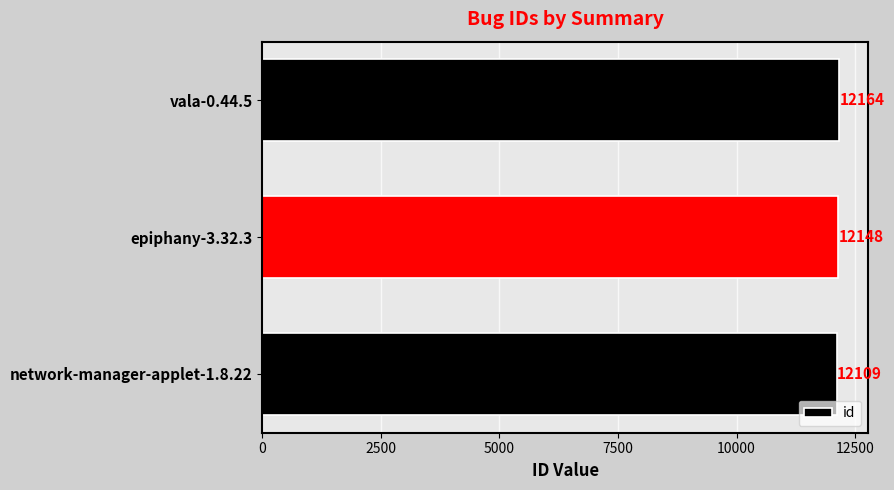

What is the change in value from epiphany-3.32.3 to vala-0.44.5?

+16